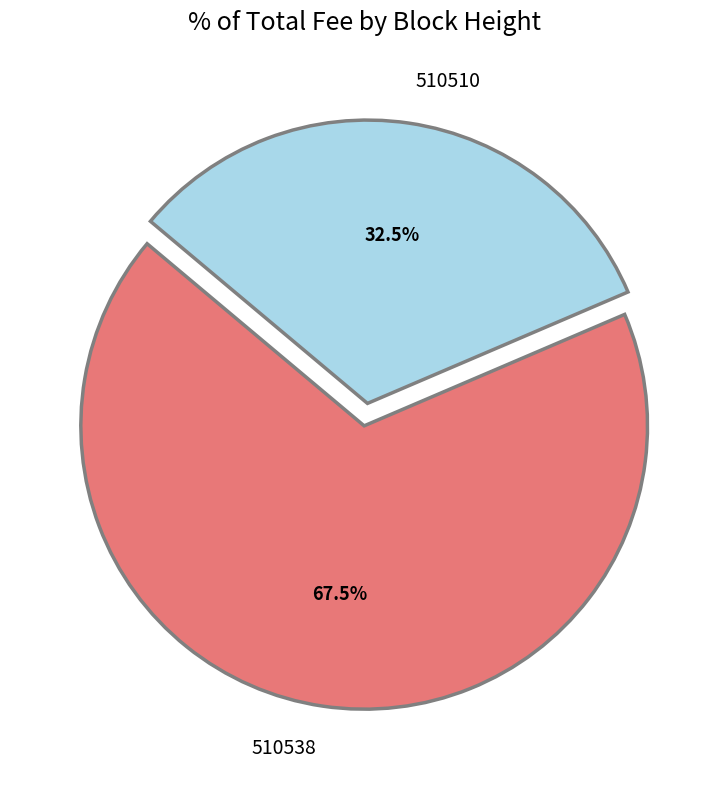

Which has a higher value, 510538 or 510510?

510538